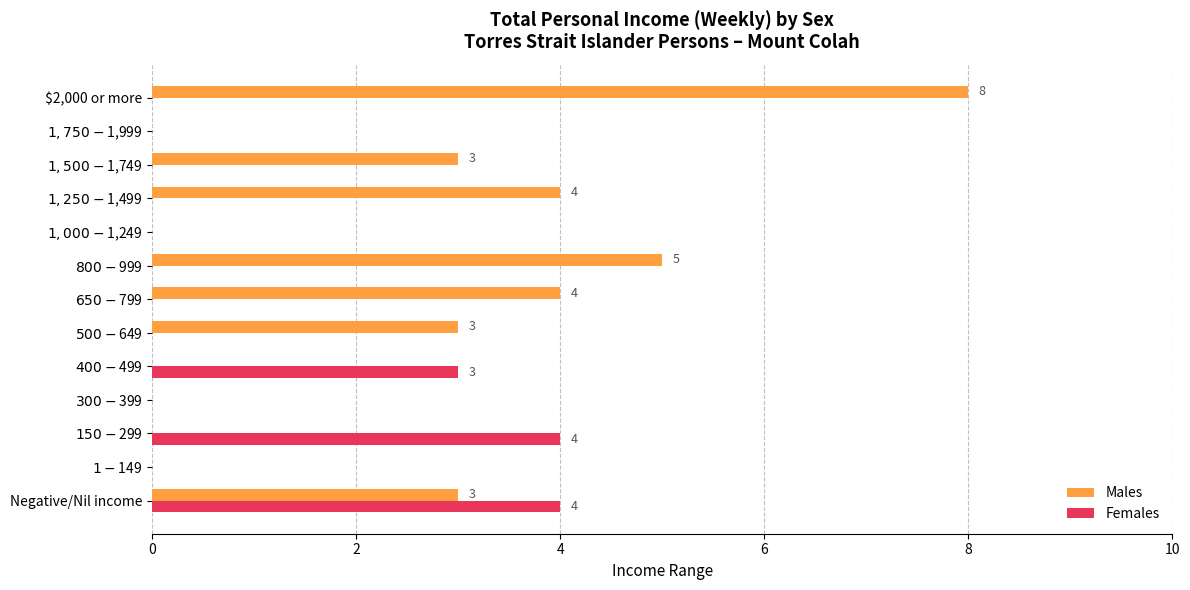

Where is Females nearest to the value 2?

$400-$499